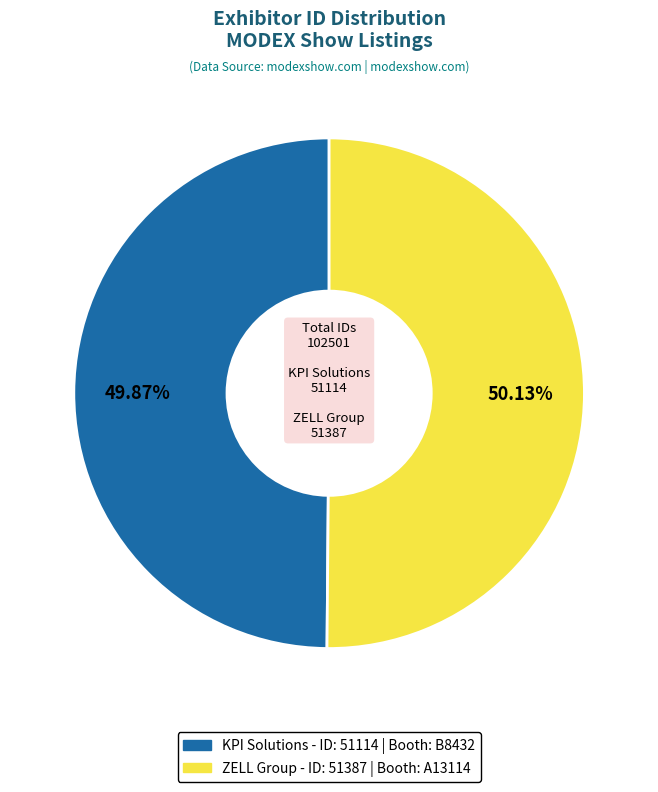

Approximately how many times larger is the value at KPI Solutions compared to ZELL Group?

1.0